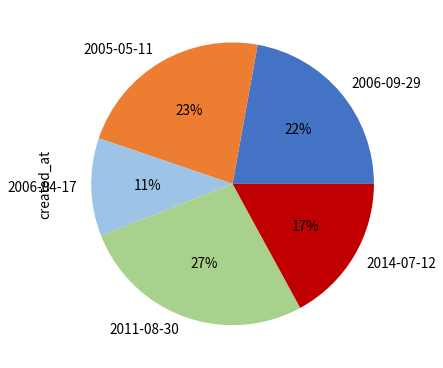

Is the sum of 2005-05-11 and 2006-04-17 greater than half?

No